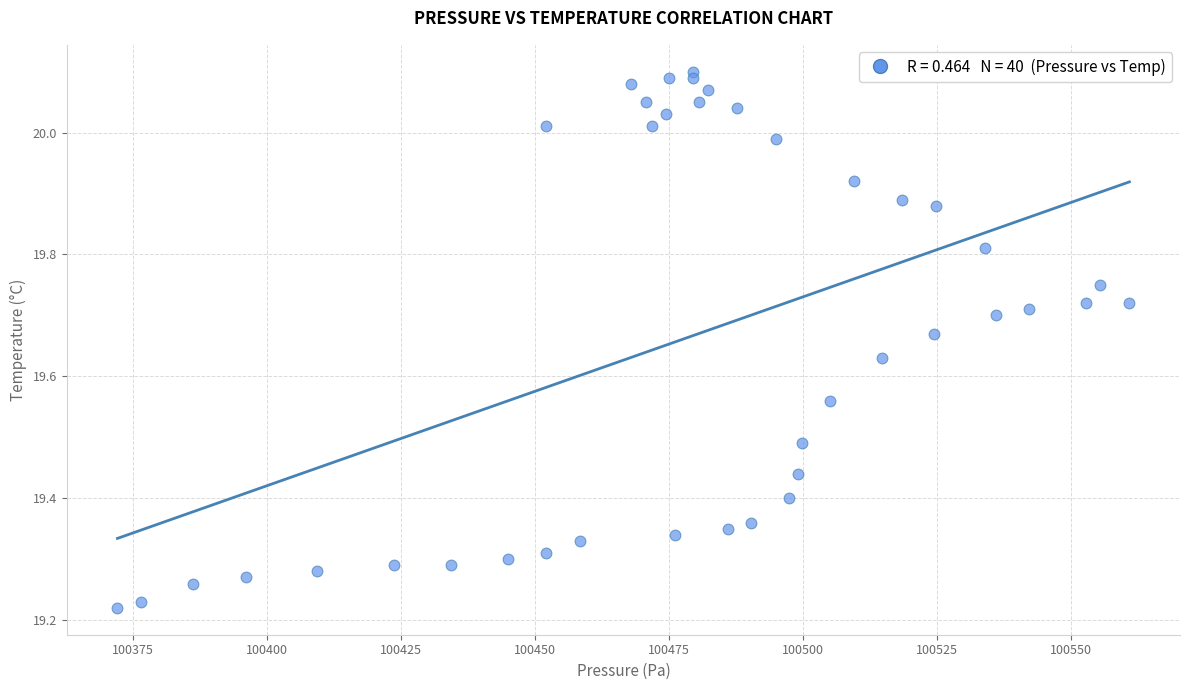

What is the range of Y values (max minus min)?

0.9